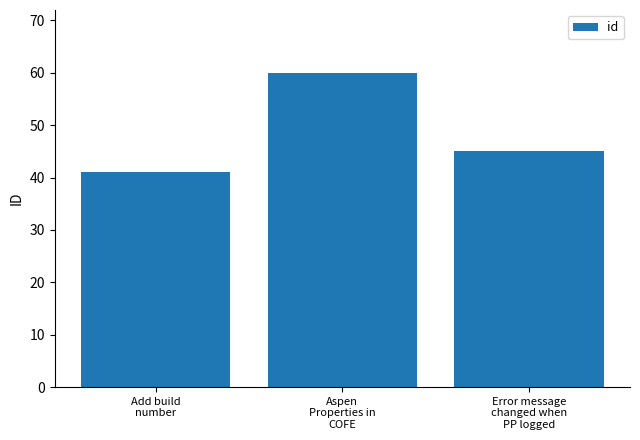

How many values are between 41 and 60?

3